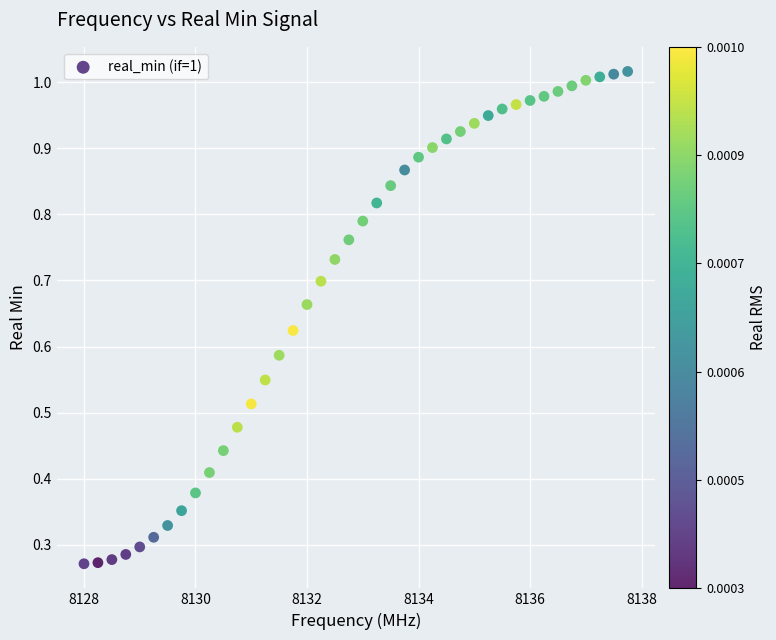

What is the range of X values (max minus min)?

9.8